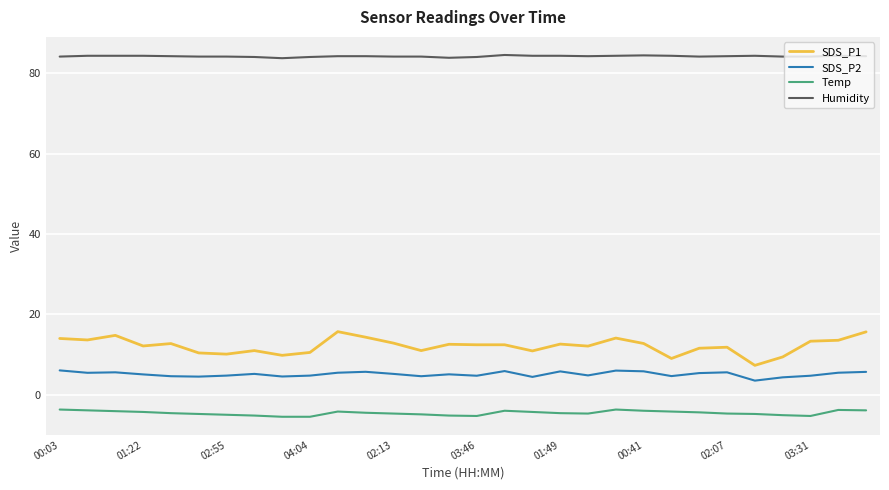

List the series in order of their peak value, highest first.

Humidity, SDS_P1, SDS_P2, Temp